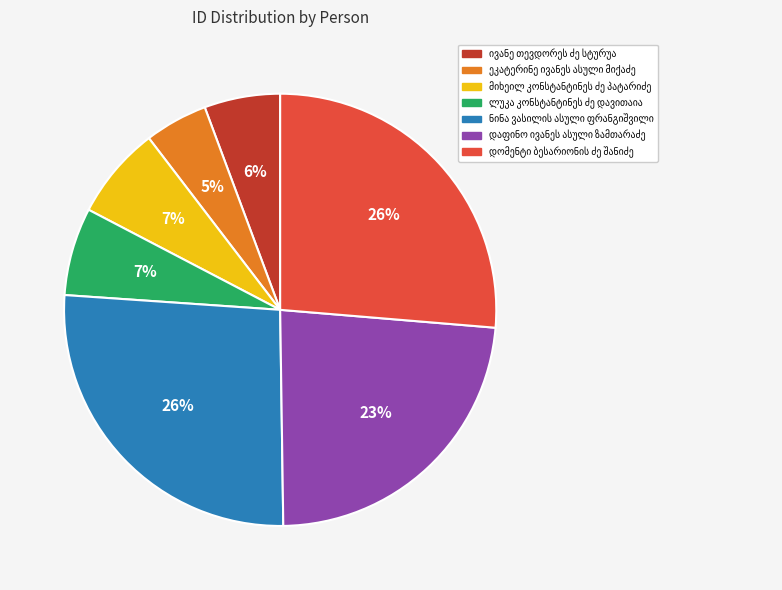

How many segments does this pie chart have?

7